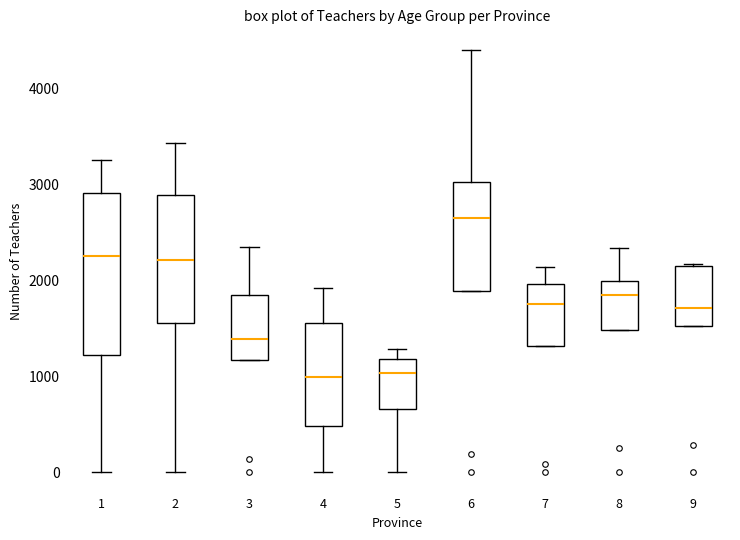

Comparing the boxes themselves (not the whiskers), which one is the tallest?

1